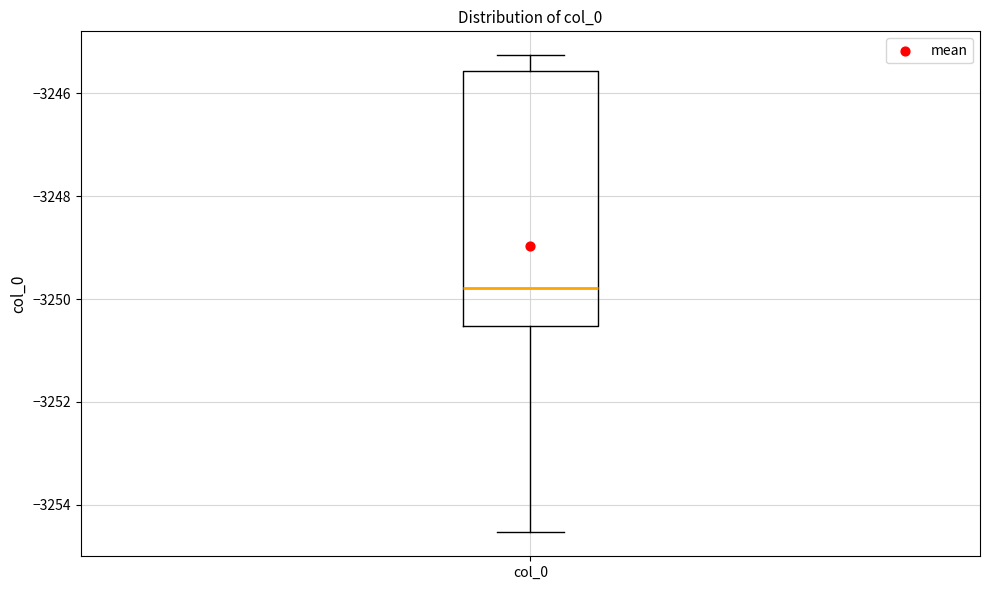

Read this box plot against the y-axis: the position of the median line, the range covered by the box, and the ends of both whiskers. The values are not printed on the chart, so give them approximately, as read against the axis.

median -3249.8, box -3250.6 to -3245.6, whiskers -3254.6 to -3245.2